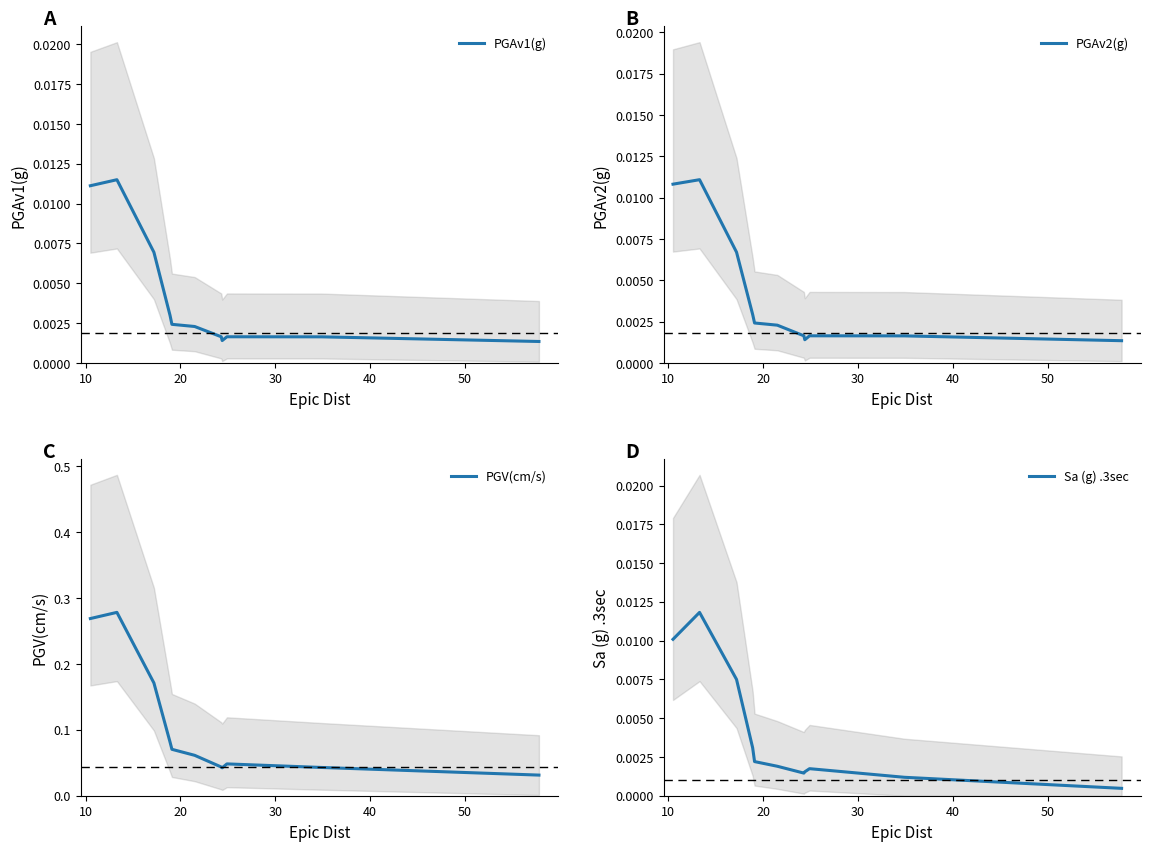

How many intersections are there between Sa (g) .3sec and PGAv1(g)?

4